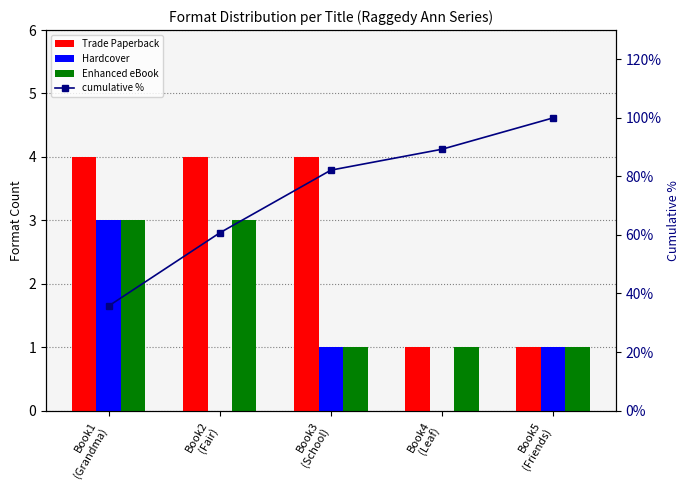

At which label does Hardcover reach its peak?

Book1
(Grandma)